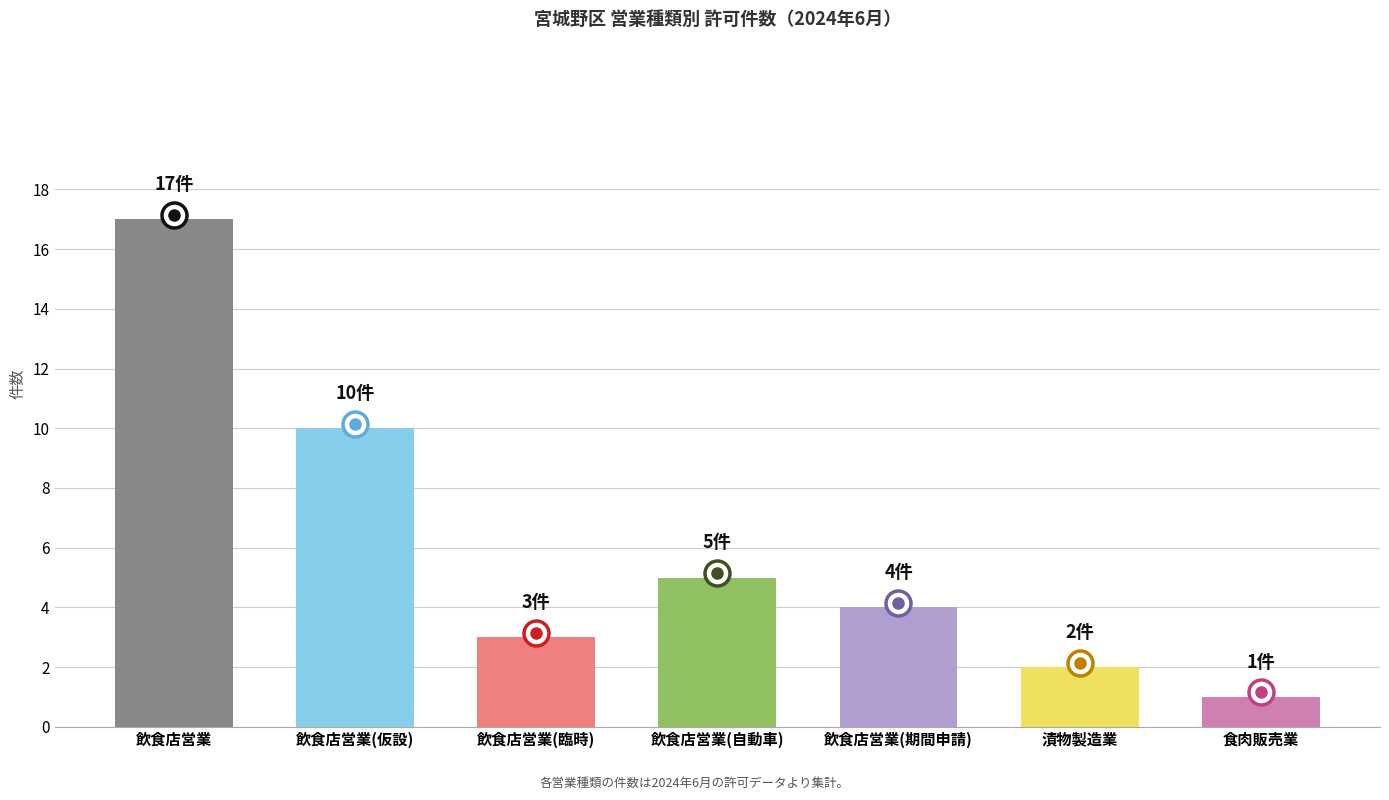

Which category has the lowest value across all series?

食肉販売業